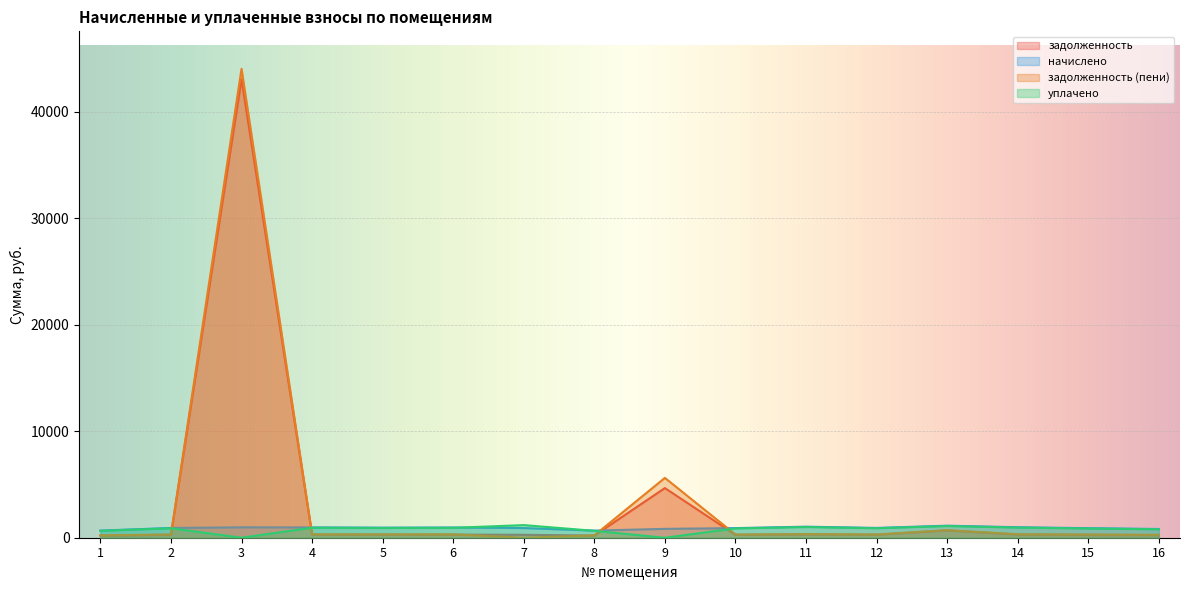

The value of задолженность (пени) at 8 is 222.5. True or false?

True